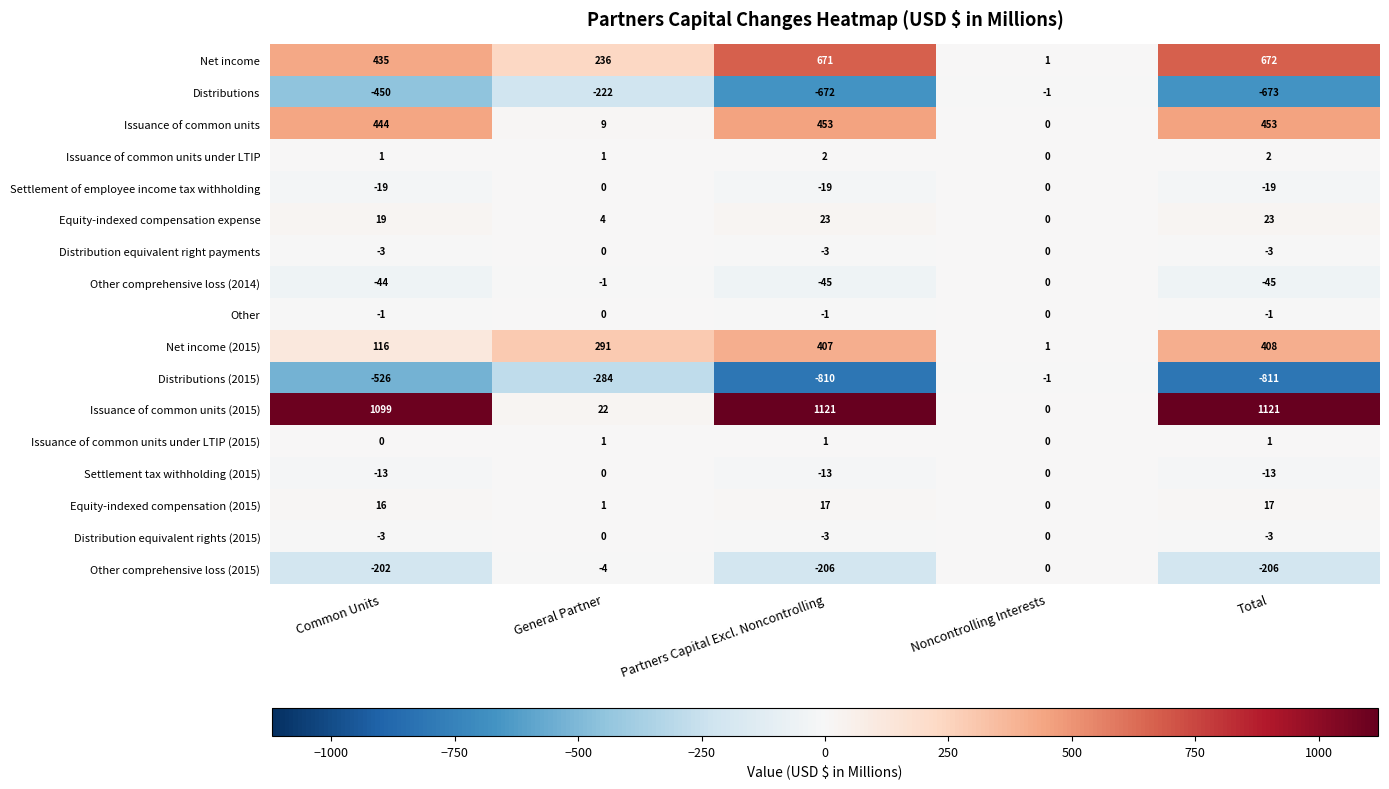

How many data points does each series have?

5